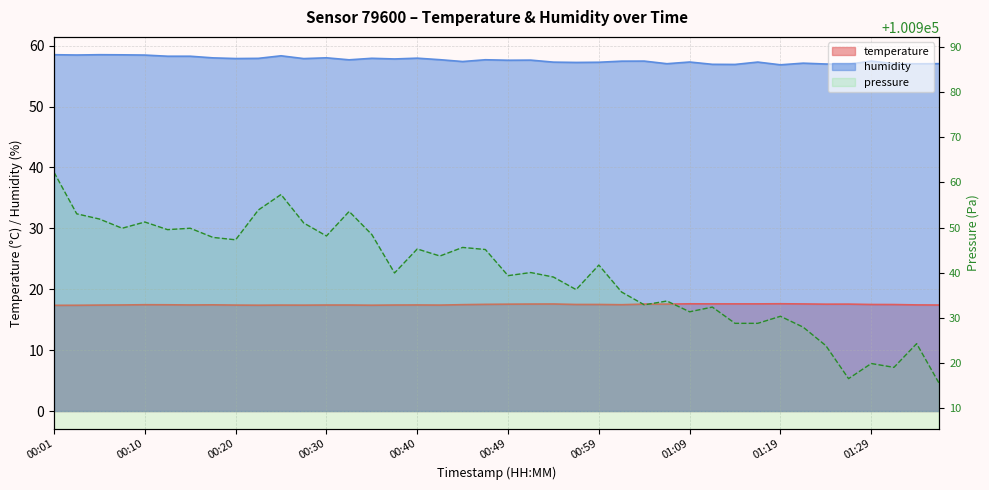

Is the value of humidity at 01:02 greater than the value of temperature at 01:19?

Yes